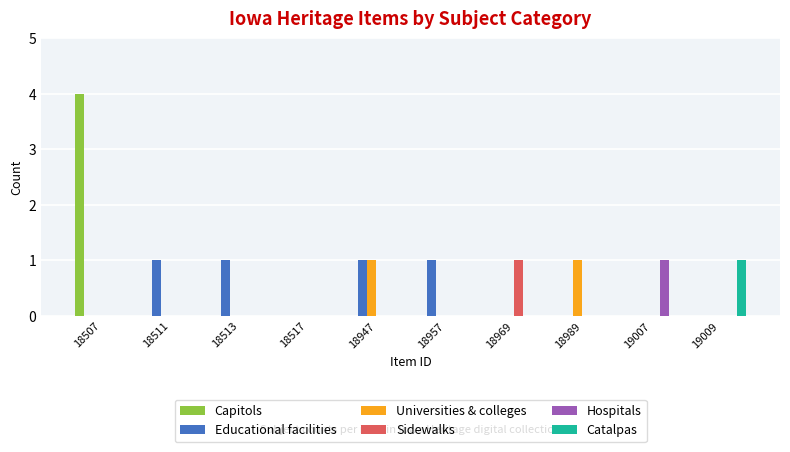

The Sidewalks series shows 0 at 18513. True or false?

True